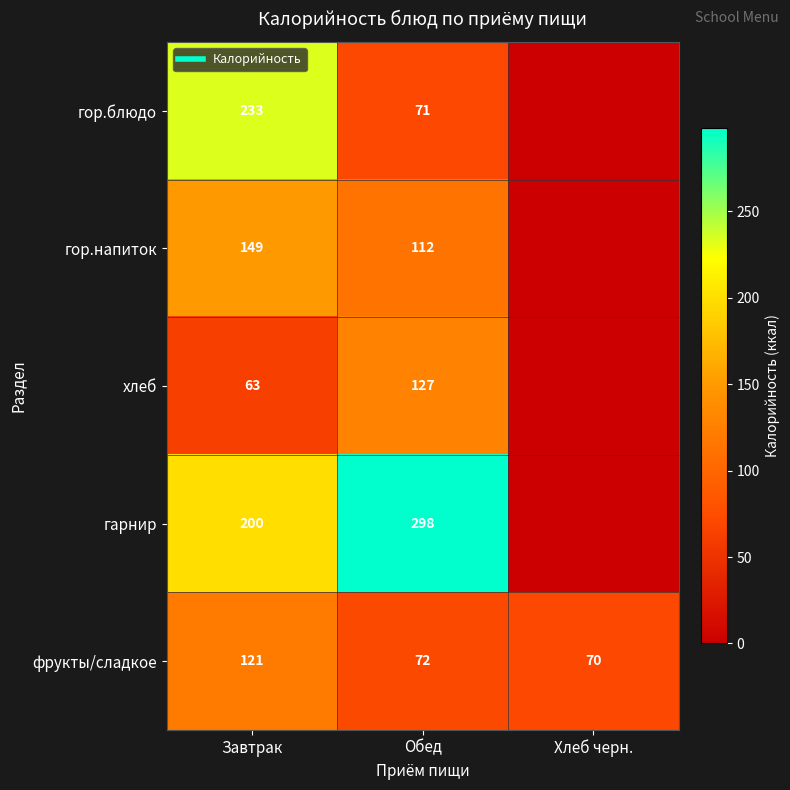

At which label does фрукты/сладкое first exceed 72?

Завтрак